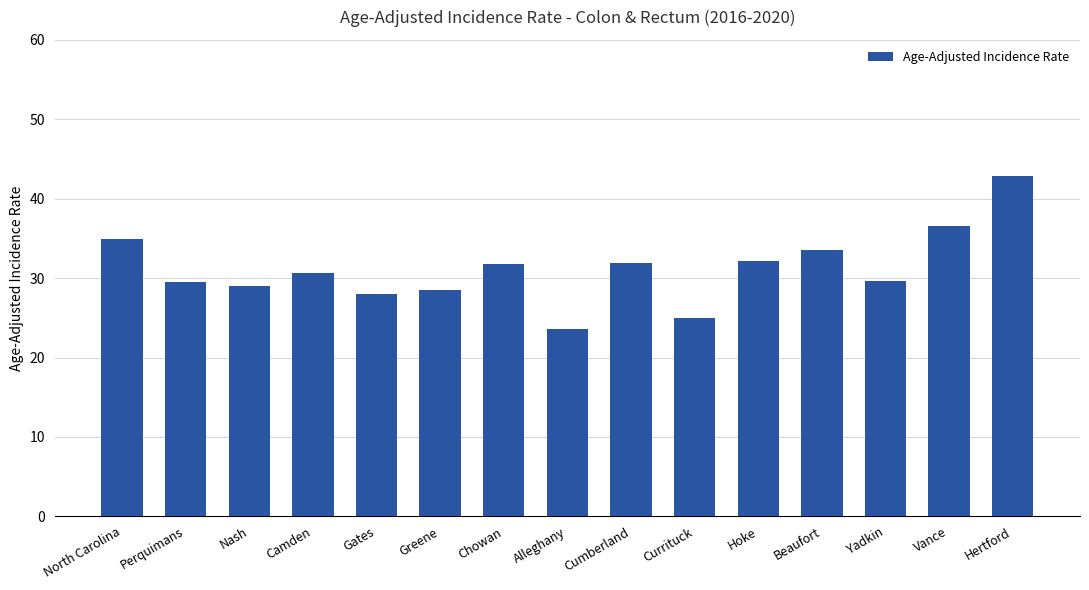

What is the approximate value at Currituck?

25.0